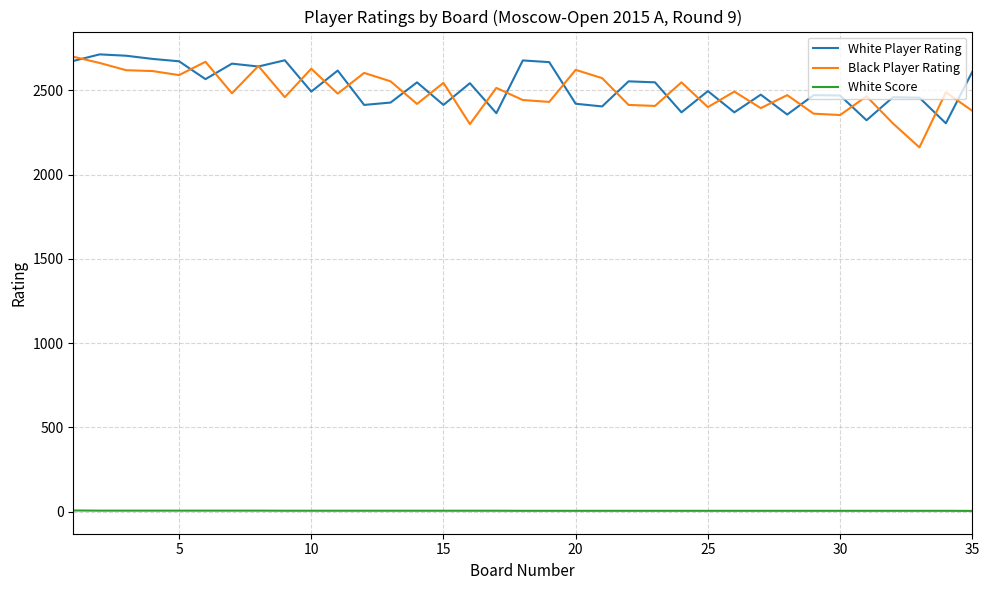

How many categories are shown in the chart?

35